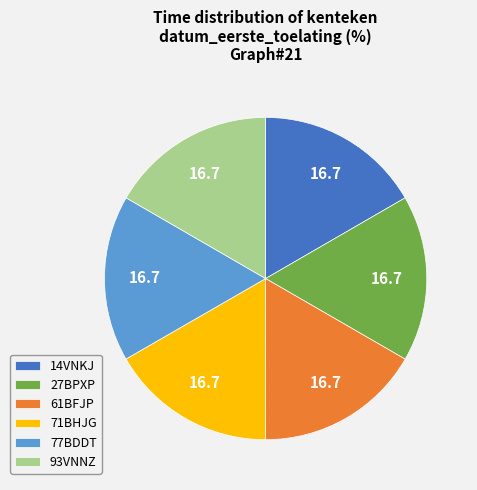

Approximately how many times larger is the value at 71BHJG compared to 77BDDT?

1.0